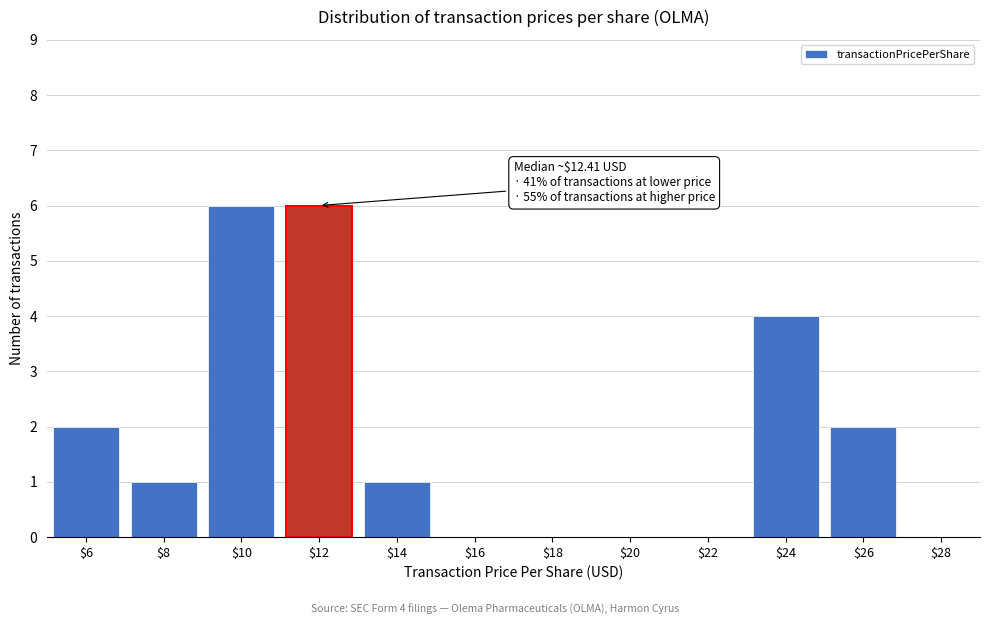

What is the sum of all values?

22